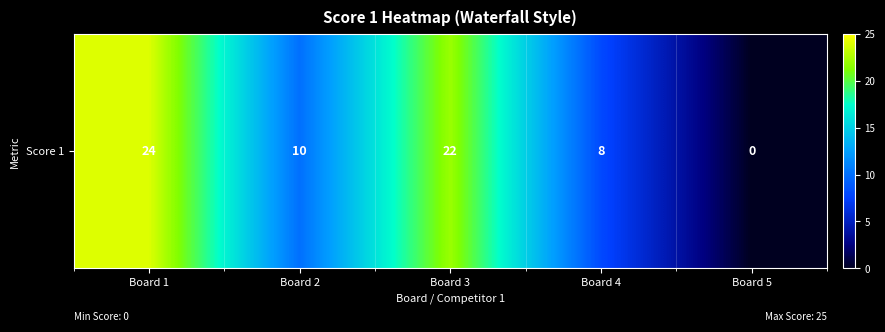

List the labels in order of value, smallest first.

Board 5, Board 4, Board 2, Board 3, Board 1